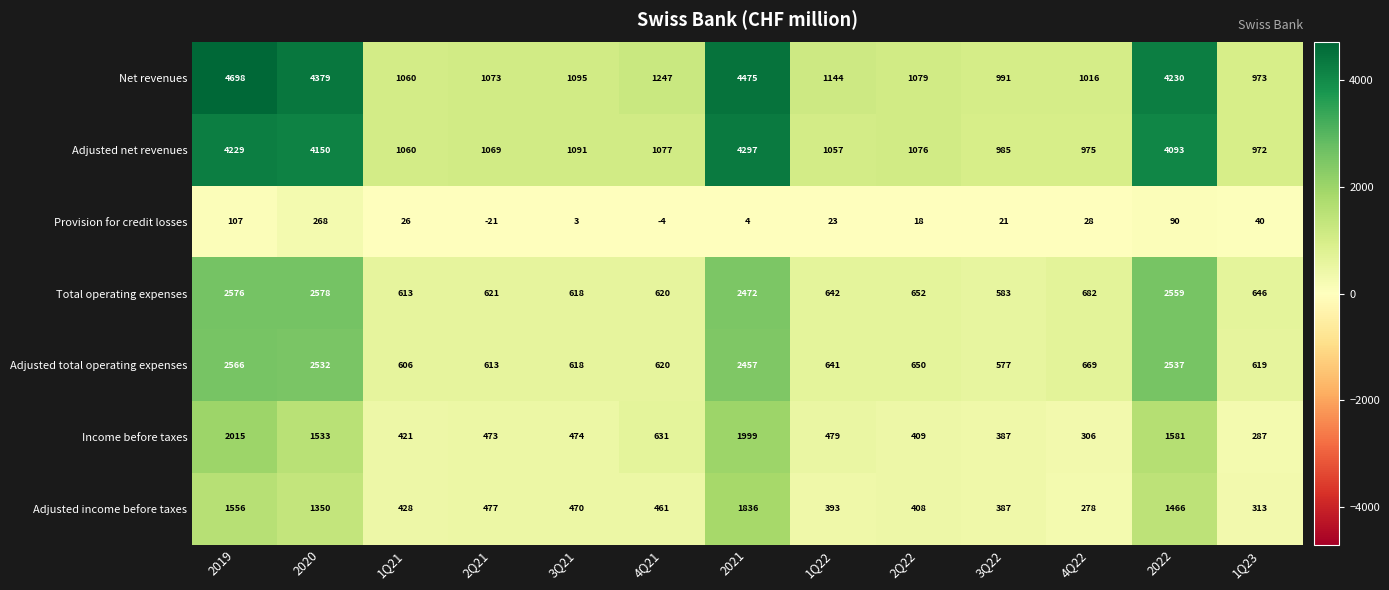

At which category is the sum across all series the highest?

2019